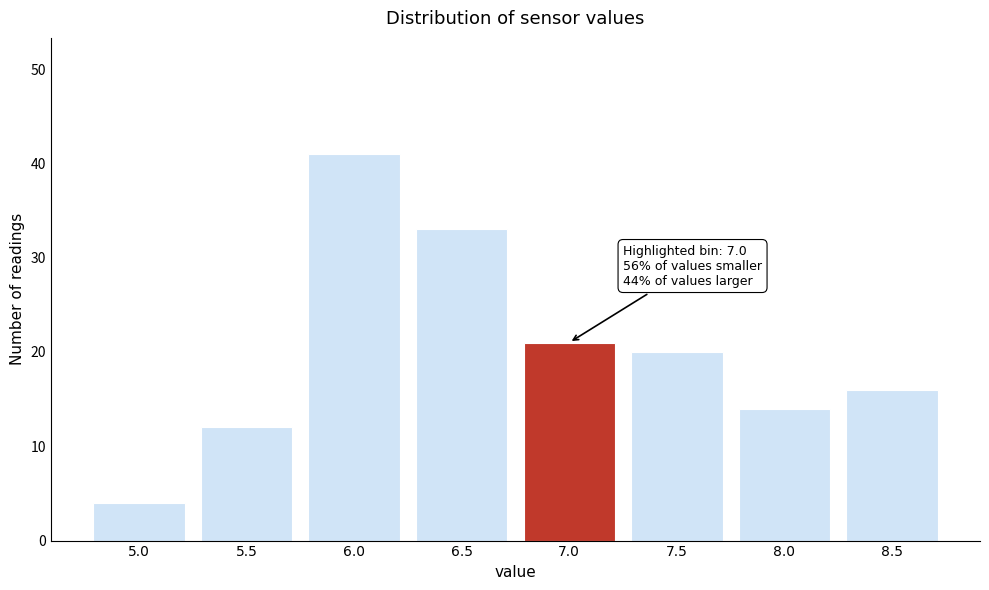

Reading right to left, transcribe all the data shown in this chart.

16	14	20	21	33	41	12	4